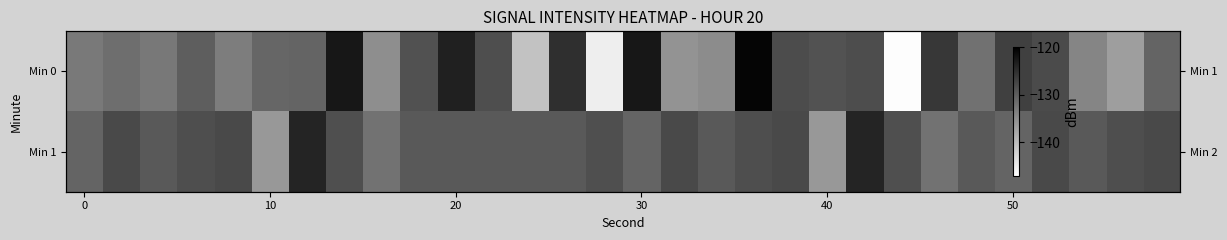

Which series has the largest range (max minus min)?

Min 0